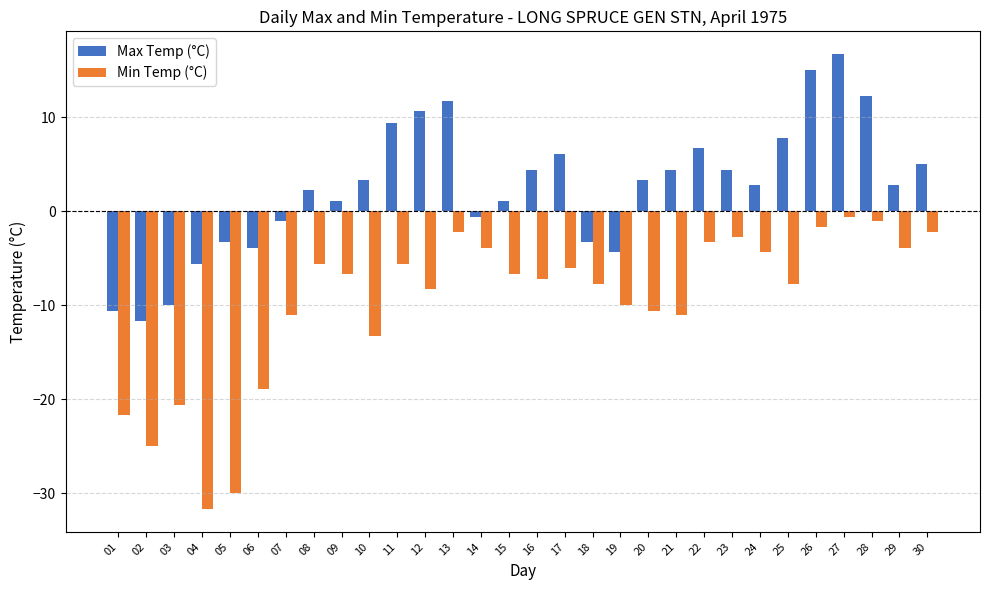

Which series has the largest total across all categories?

Max Temp (°C)